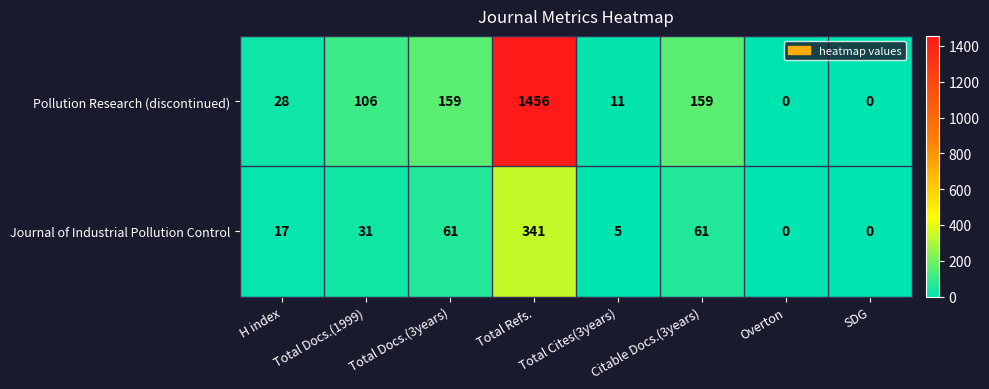

True or false: Journal of Industrial Pollution Control has a value of 46 at Total Docs.(1999).

False